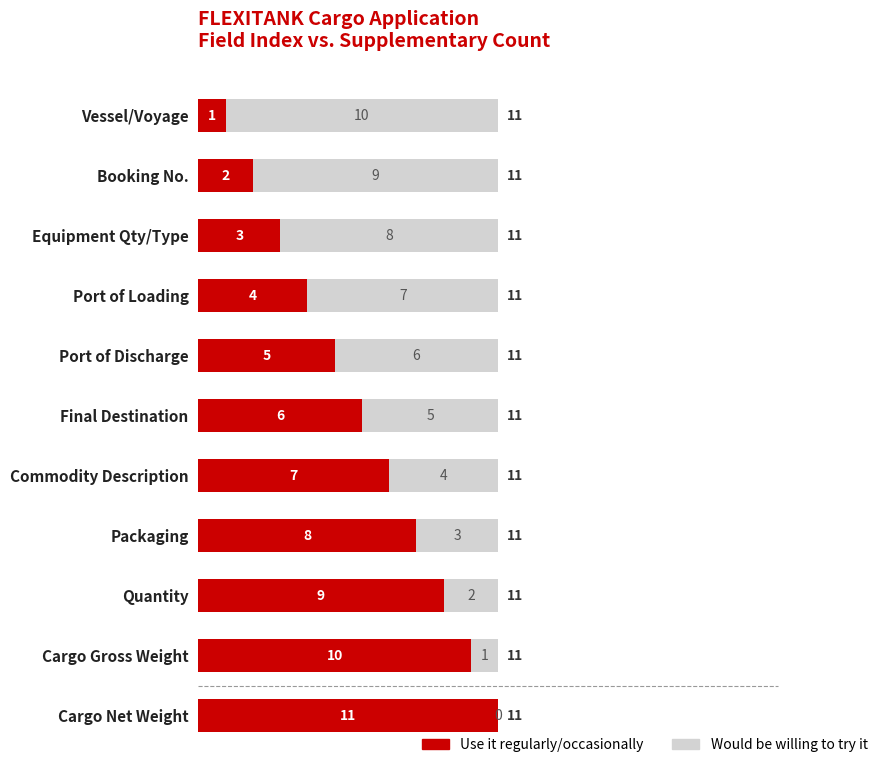

Where is Use it regularly/occasionally nearest to the value 6?

Final Destination